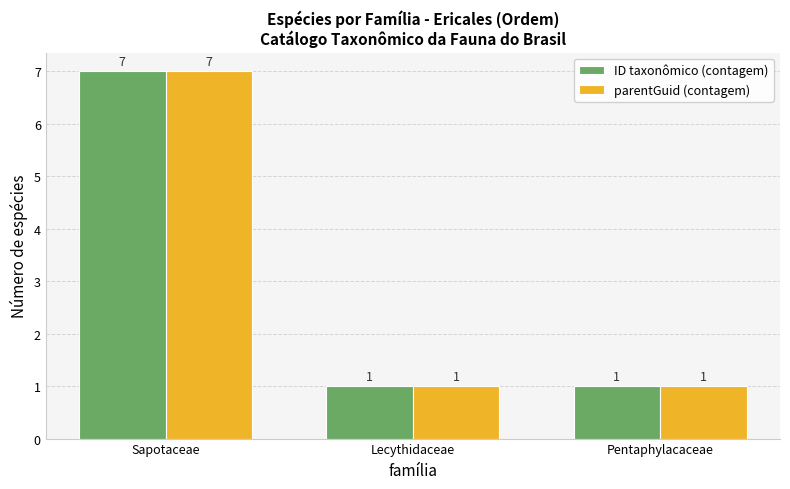

Count the parentGuid (contagem) values in the range 1 to 7.

3